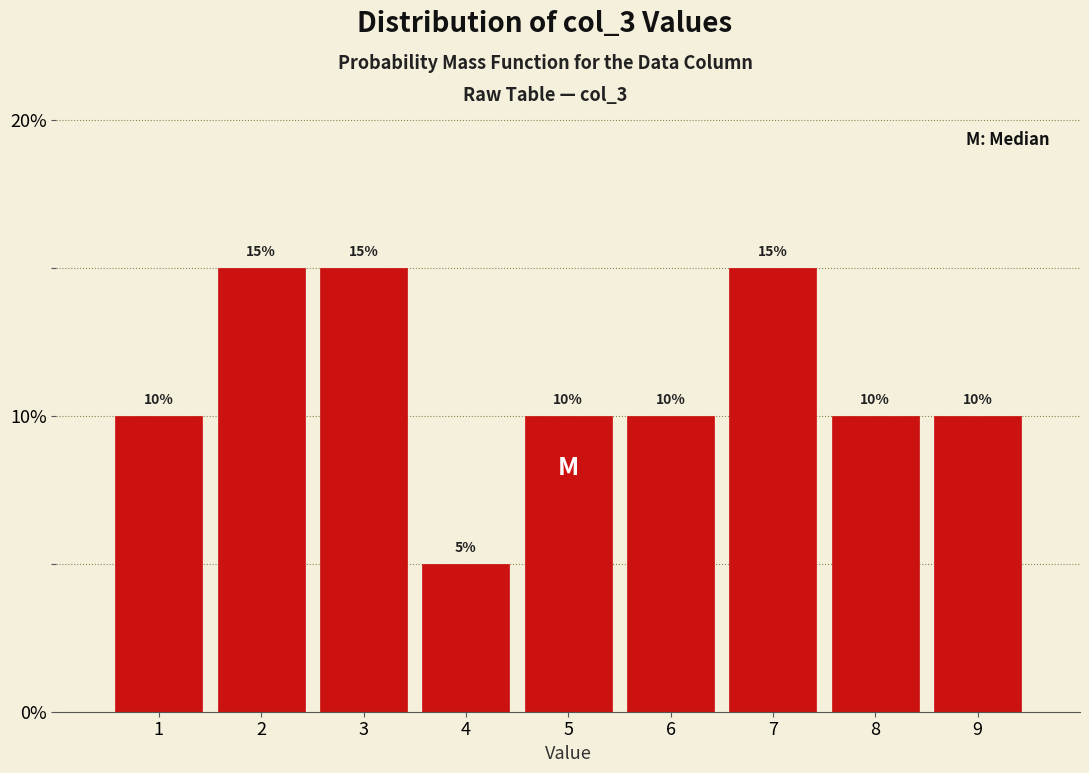

How tall is the bar that spans 6.5 to 7.5 on the x-axis?

15